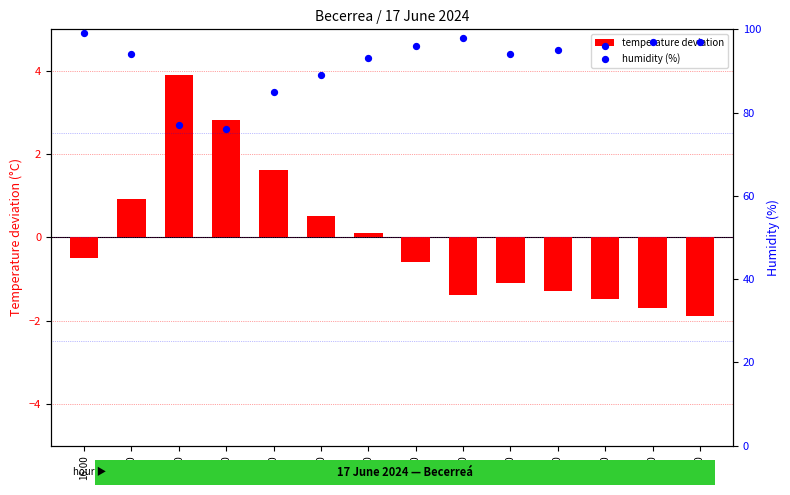

Which series has the largest total across all categories?

humidity (%)